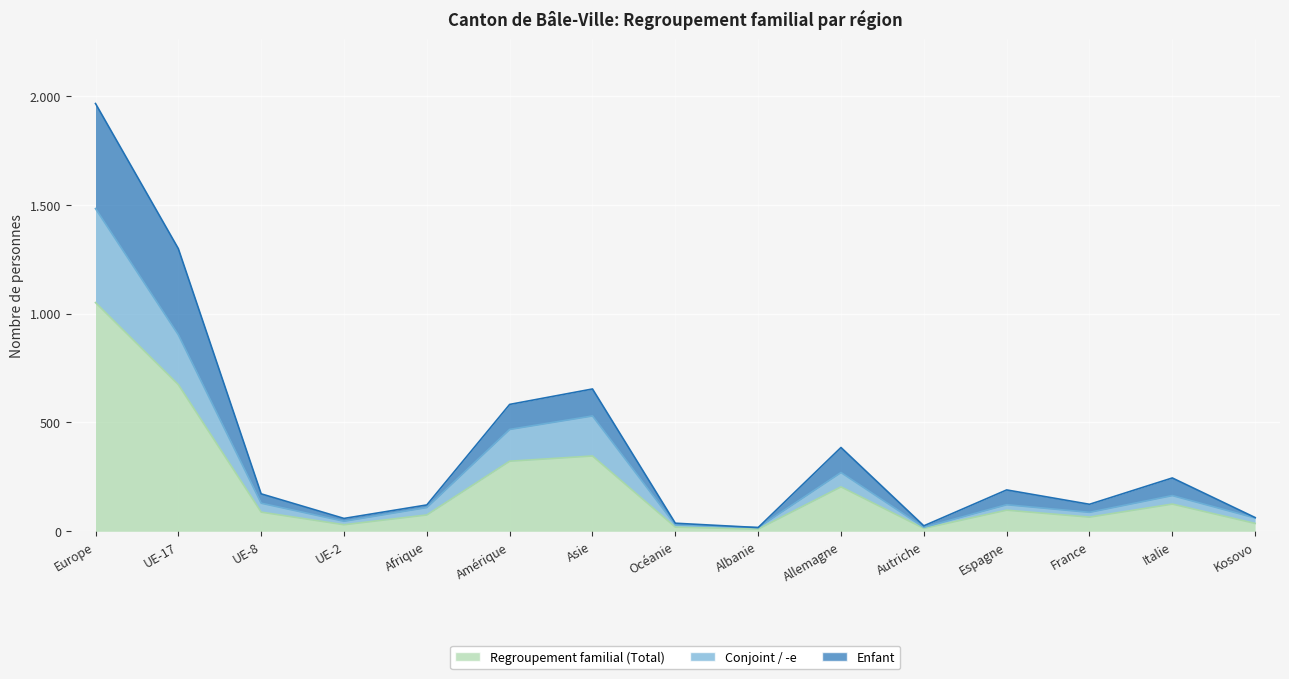

What is the smallest value displayed?

10